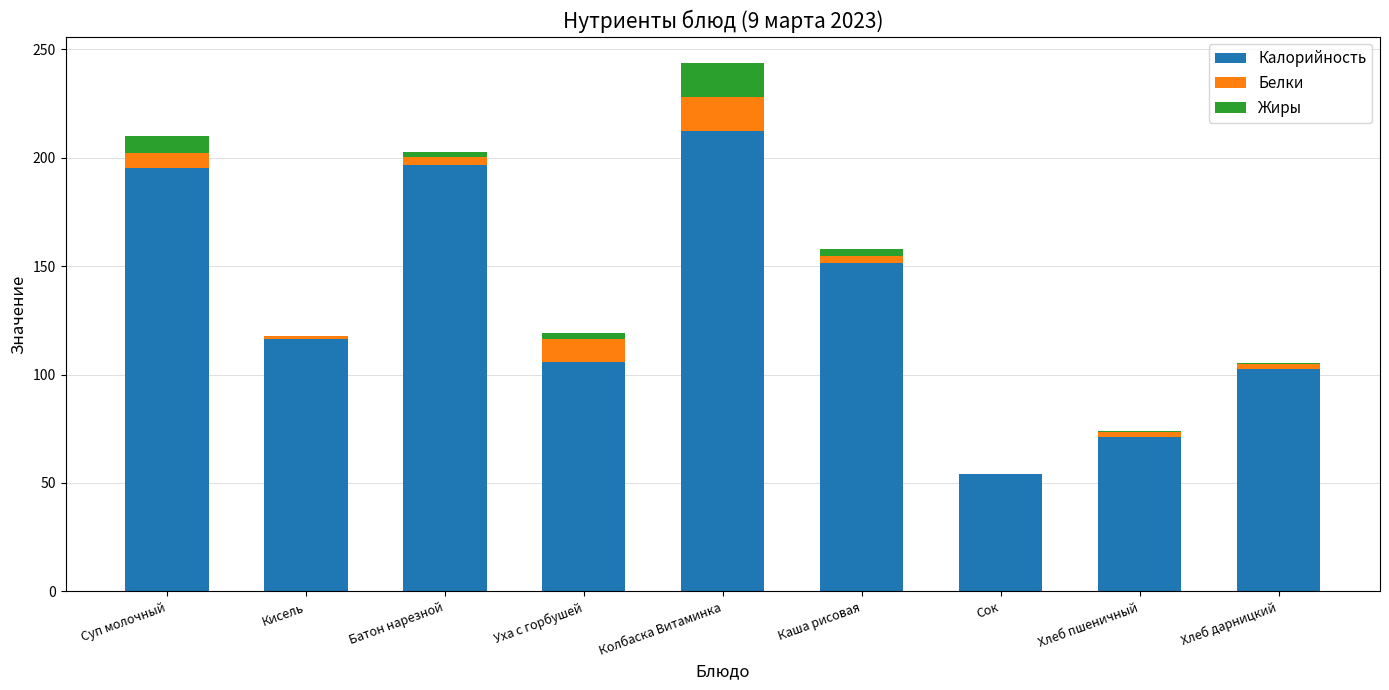

What are all the series names shown in the legend?

Калорийность, Белки, Жиры